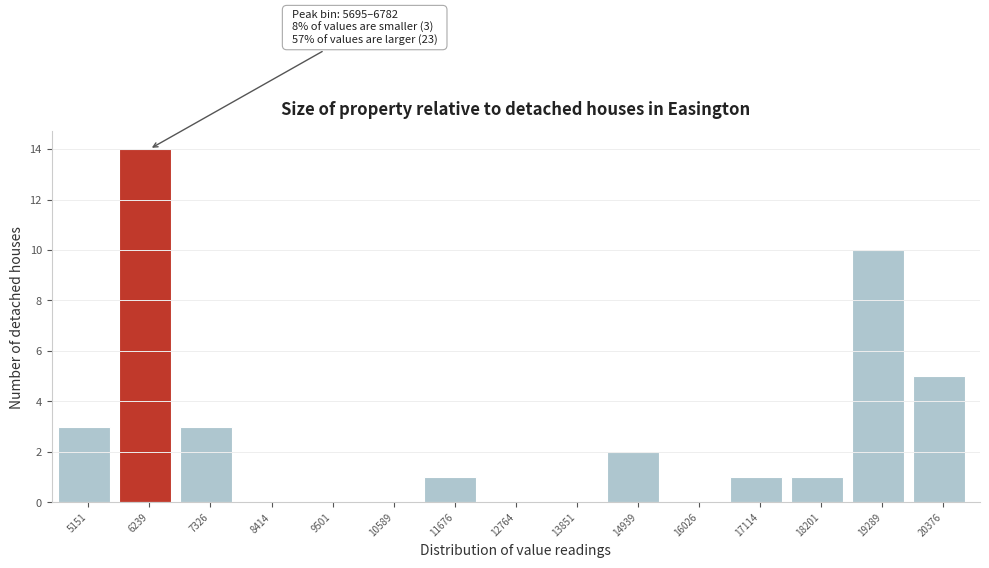

Over which range of the x-axis is the bar tallest?

5600 to 6800